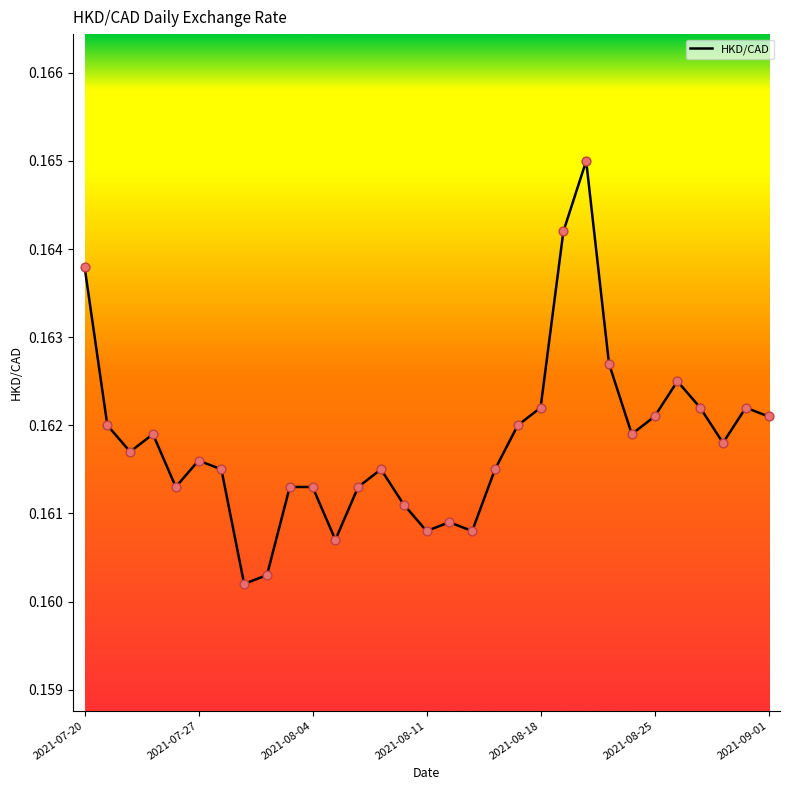

How many lines are shown in the chart?

1